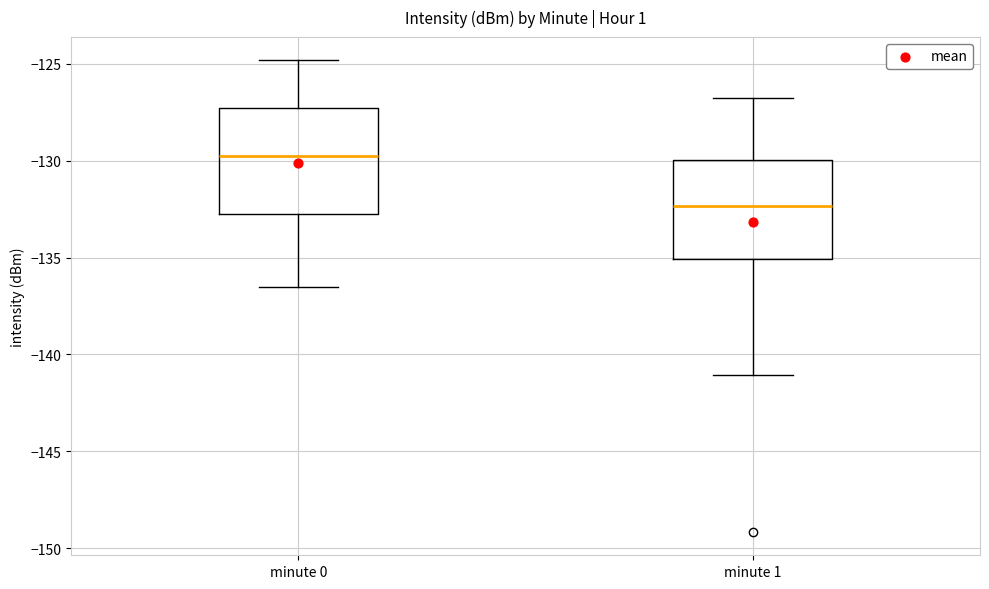

Reading left to right, transcribe this box plot: for each box, give where its median line is, the range the box spans, and where its two whiskers end, as read against the y-axis. The values are not printed on the chart, so give them approximately, as read against the axis.

minute 0: median -130.0, box -133.0 to -127.5, whiskers -136.5 to -125.0
minute 1: median -132.5, box -135.0 to -130.0, whiskers -141.0 to -126.5